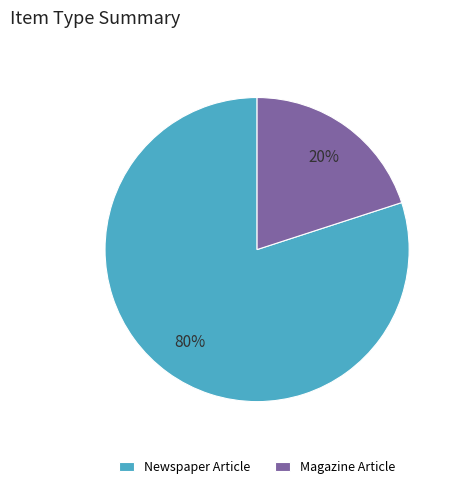

Is the sum of Magazine Article and Newspaper Article greater than half?

Yes